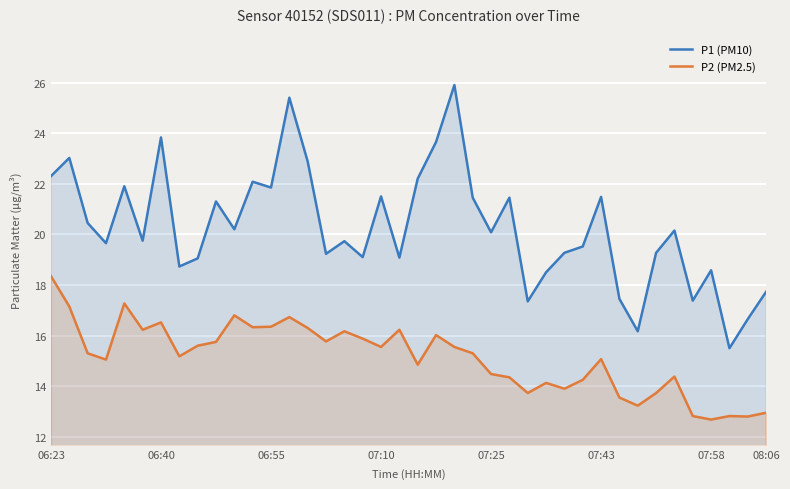

True or false: P1 (PM10) and P2 (PM2.5) cross at least once.

False